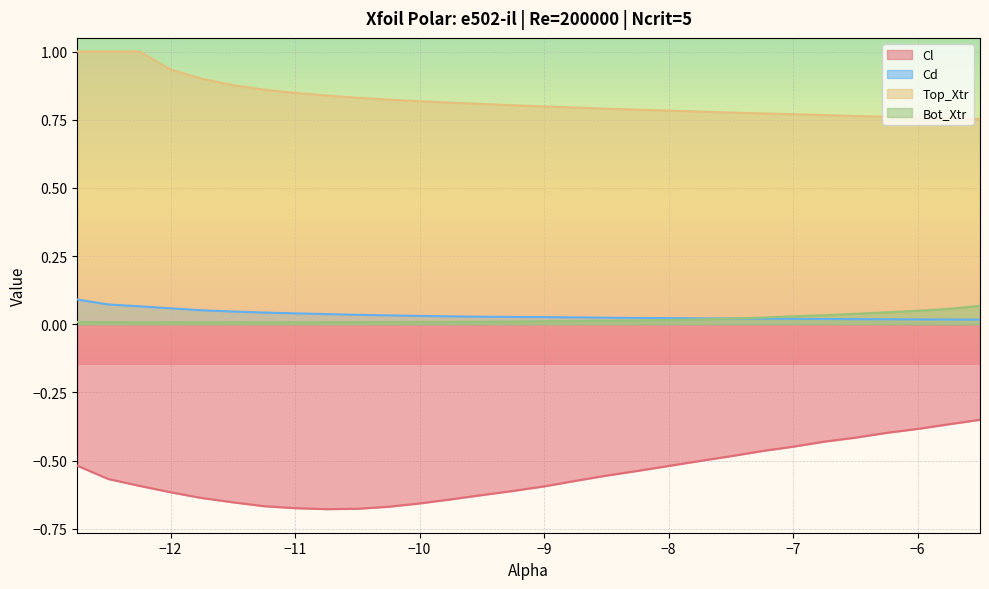

At which label is Cl closest to 0?

-5.5